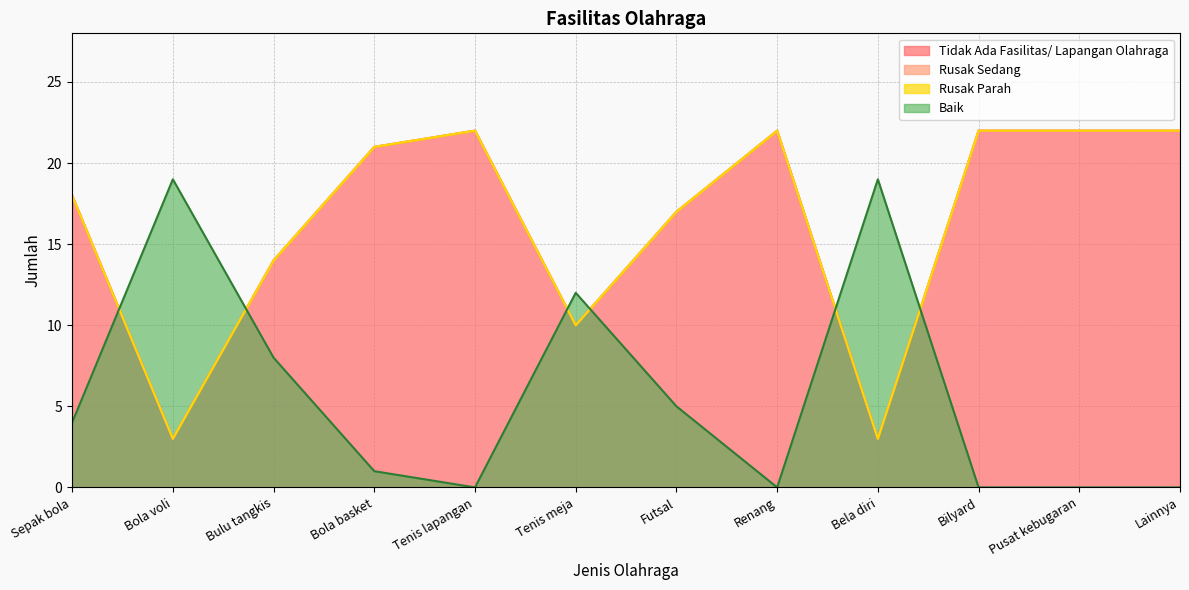

Which series has the largest total across all categories?

Tidak Ada Fasilitas/ Lapangan Olahraga